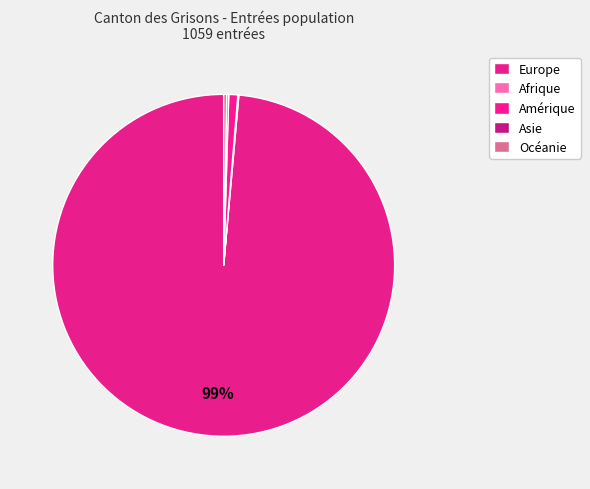

Do Afrique and Europe together represent more than half of the pie?

Yes